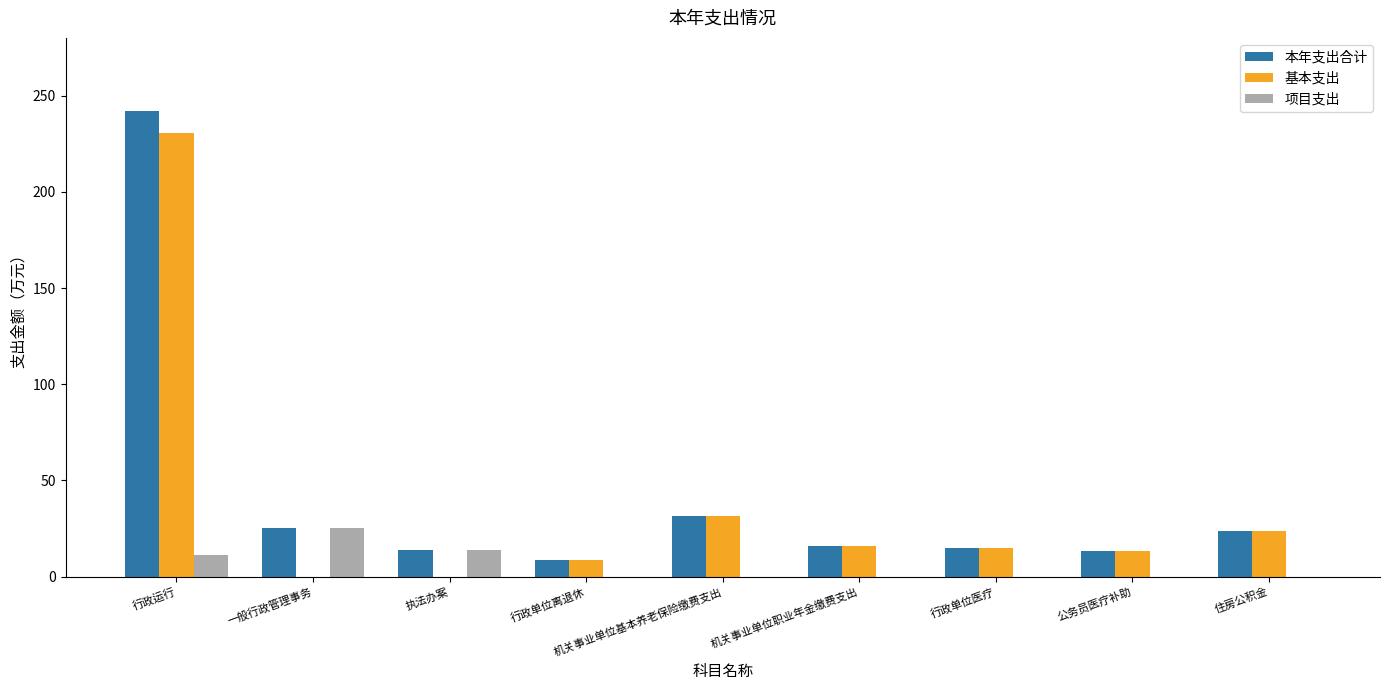

What is the sum of all 项目支出 values?

50.4